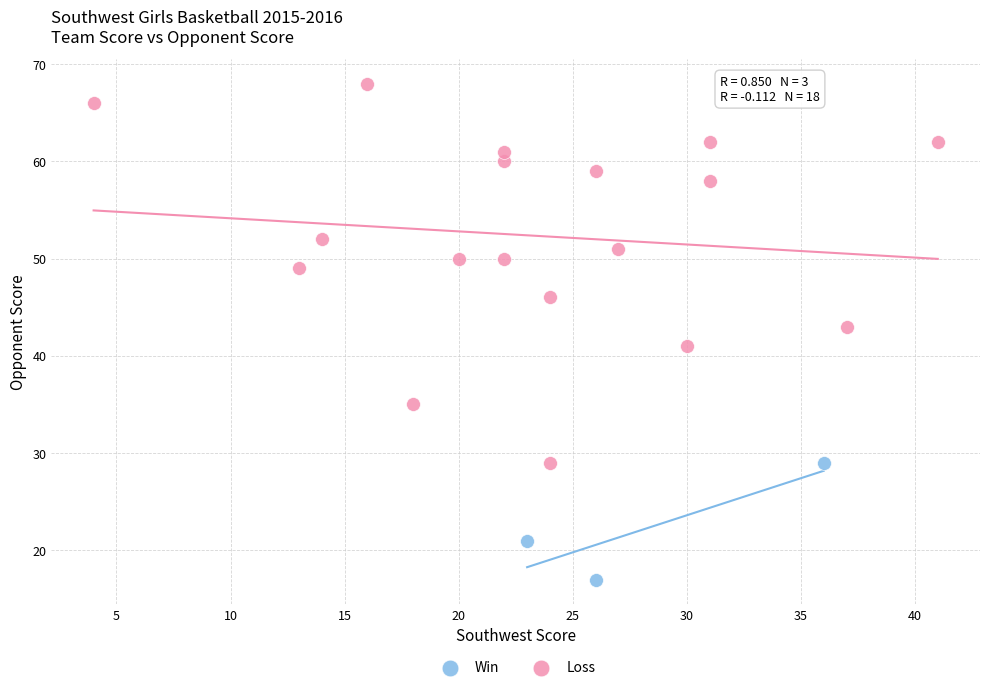

What are all the series names shown in the legend?

Win, Loss